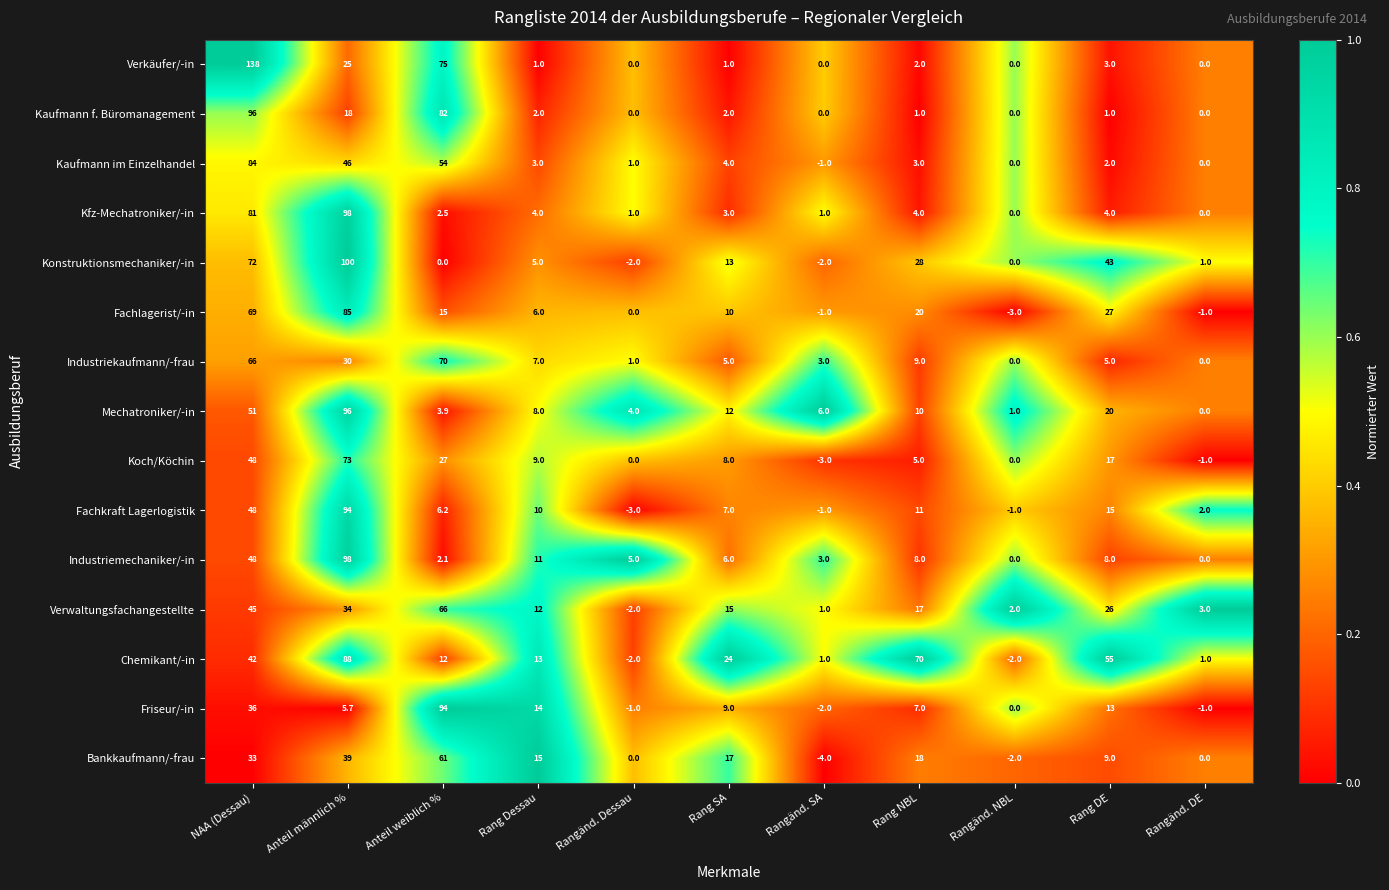

At which category does the chart reach its minimum across all series?

Rangänd. SA